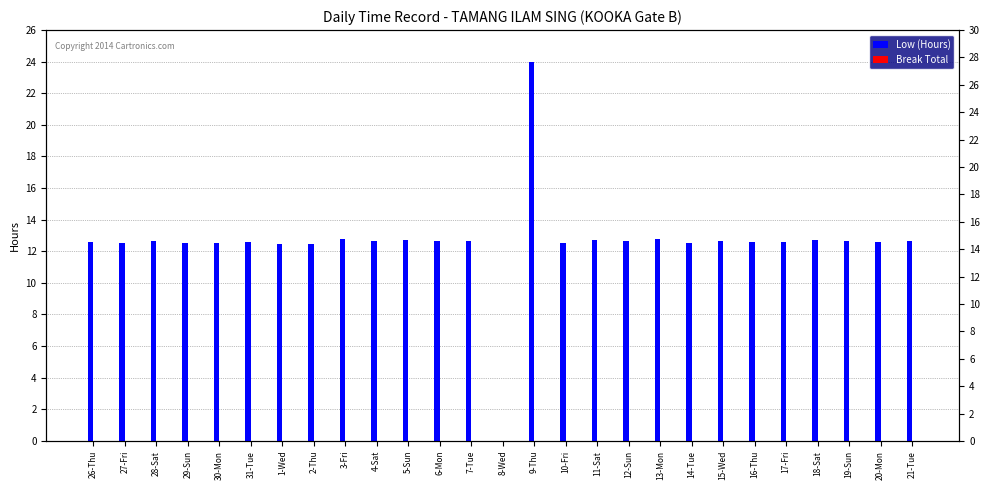

At which category is the sum across all series the highest?

9-Thu